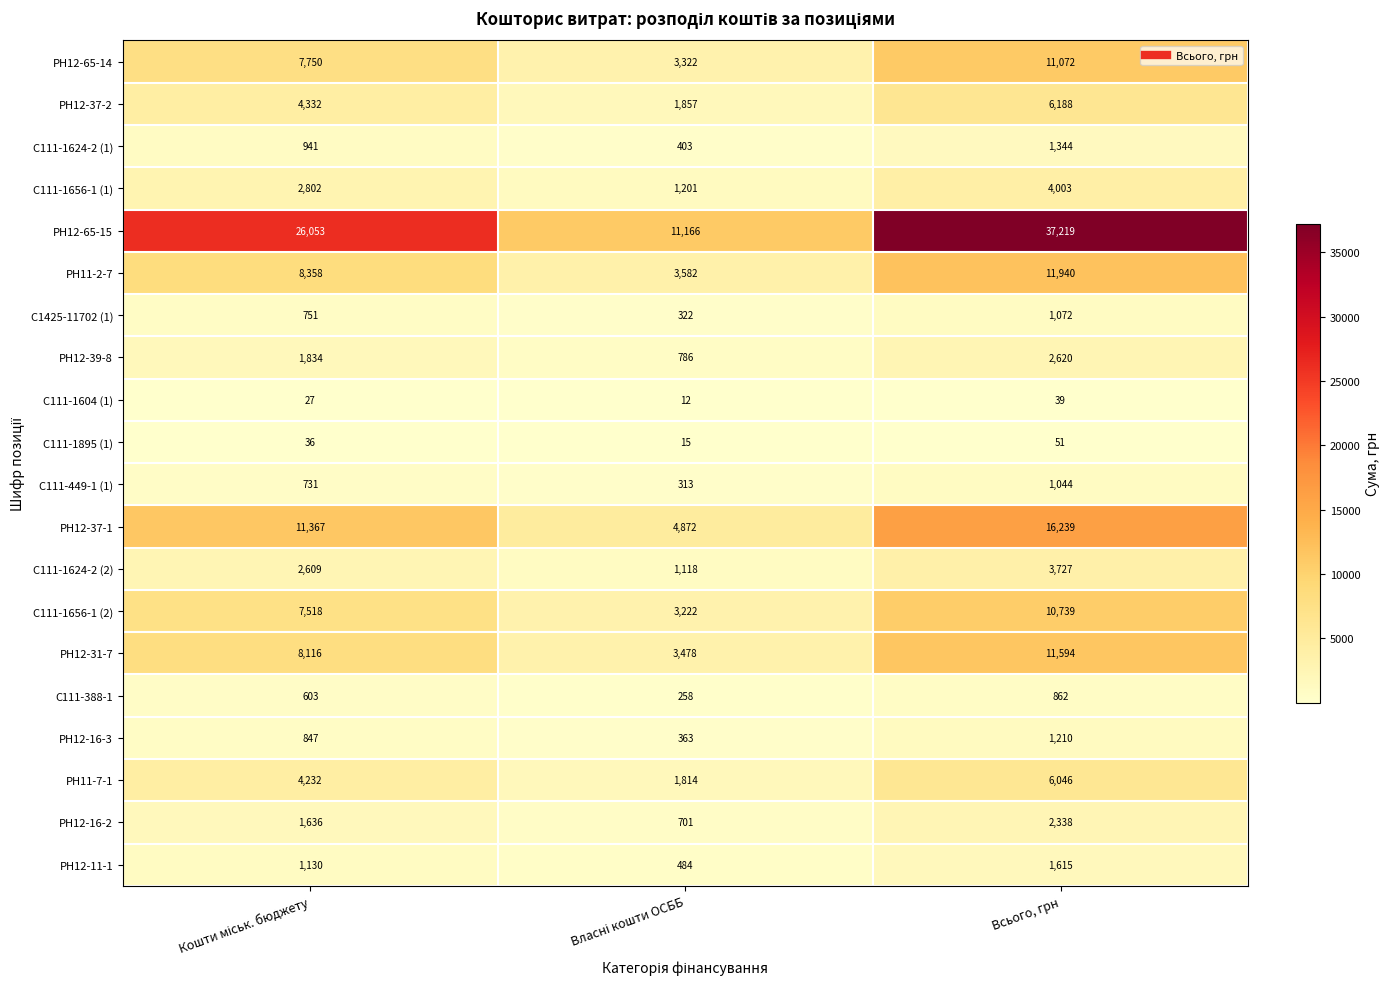

How many data points does each series have?

3